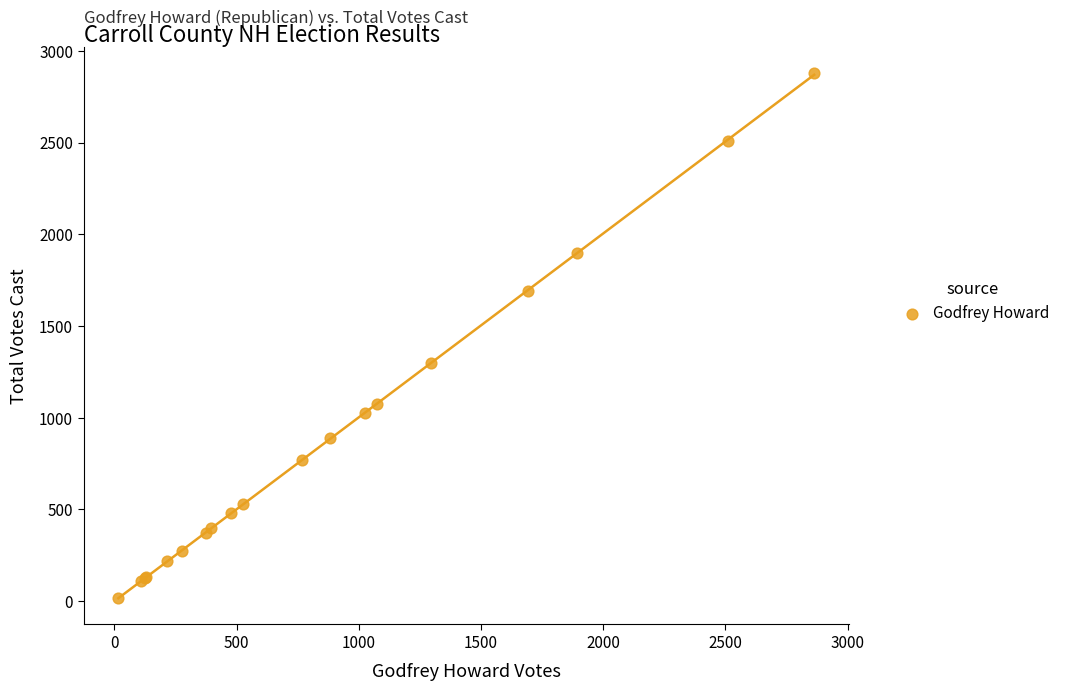

What Y value in the scatter plot is closest to 1447?

1300